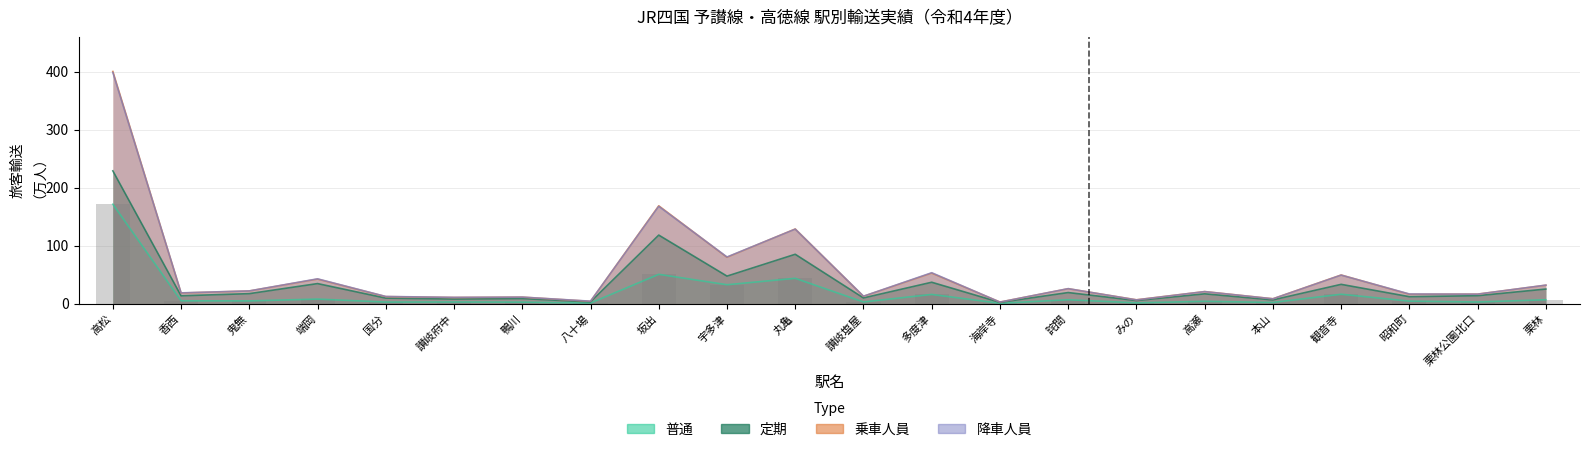

Reading left to right, list all the values displayed in this chart.

普通: 高松=171.4	香西=4.8	鬼無=4.6	端岡=7.8	国分=2.6	讃岐府中=2.8	鴨川=2.5	八十場=1.0	坂出=50.5	宇多津=32.5	丸亀=43.6	讃岐塩屋=2.8	多度津=15.8	海岸寺=0.5	詫間=6.6	みの=1.3	高瀬=3.9	本山=2.0	観音寺=16.1	昭和町=4.3	栗林公園北口=2.7	栗林=6.6
定期: 高松=229.0	香西=13.4	鬼無=17.1	端岡=34.5	国分=9.4	讃岐府中=7.8	鴨川=8.6	八十場=2.9	坂出=118.2	宇多津=47.4	丸亀=85.1	讃岐塩屋=9.7	多度津=36.8	海岸寺=2.1	詫間=19.0	みの=5.2	高瀬=16.8	本山=6.4	観音寺=33.2	昭和町=11.9	栗林公園北口=13.6	栗林=25.0
乗車人員: 高松=400.4	香西=18.2	鬼無=21.8	端岡=42.3	国分=12.1	讃岐府中=10.6	鴨川=11.1	八十場=3.9	坂出=168.6	宇多津=79.9	丸亀=128.7	讃岐塩屋=12.6	多度津=52.6	海岸寺=2.6	詫間=25.7	みの=6.5	高瀬=20.7	本山=8.3	観音寺=49.3	昭和町=16.1	栗林公園北口=16.3	栗林=31.7
降車人員: 高松=398.7	香西=18.5	鬼無=21.9	端岡=42.7	国分=12.3	讃岐府中=10.7	鴨川=11.2	八十場=4.2	坂出=167.8	宇多津=80.4	丸亀=128.4	讃岐塩屋=12.7	多度津=53.2	海岸寺=2.6	詫間=25.8	みの=6.4	高瀬=20.6	本山=8.2	観音寺=49.1	昭和町=16.6	栗林公園北口=16.3	栗林=31.9